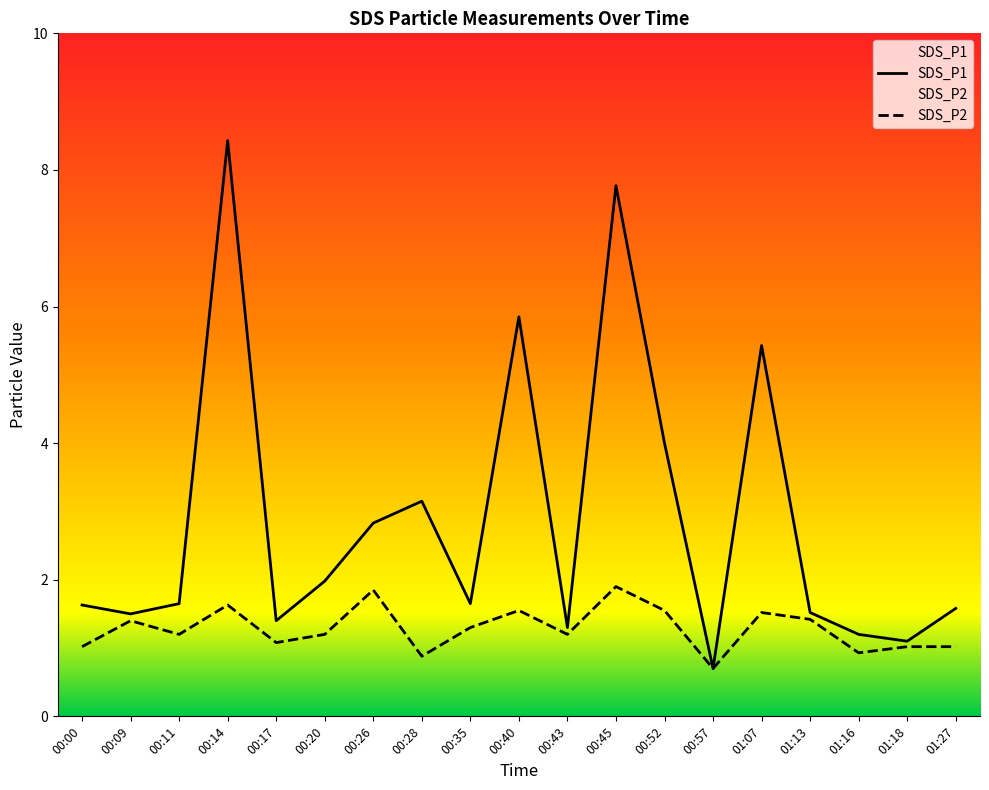

True or false: SDS_P2 and SDS_P1 cross at least once.

False